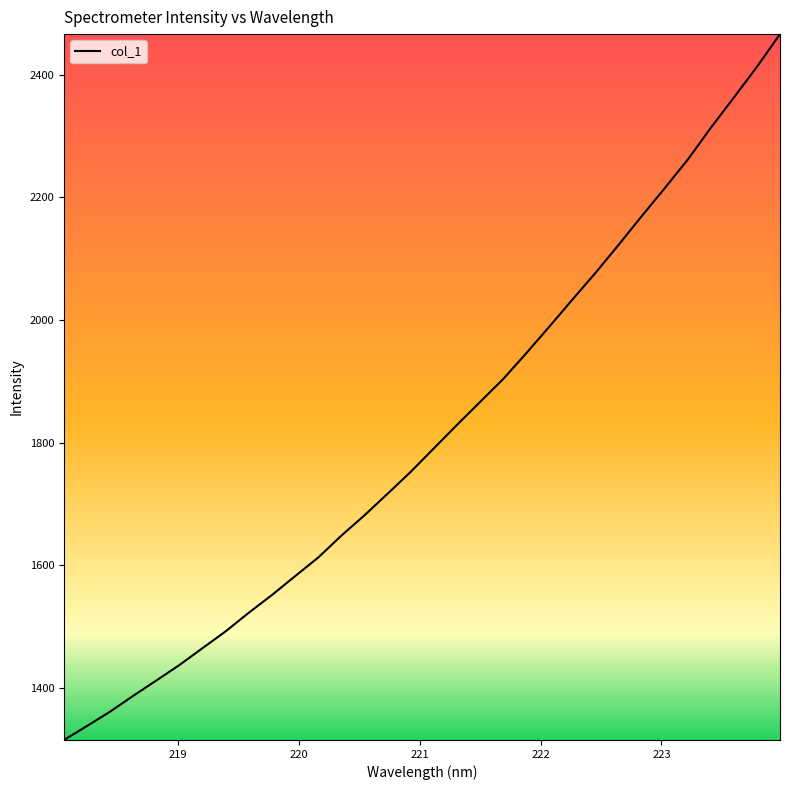

What is the minimum value shown in the chart?

1315.2